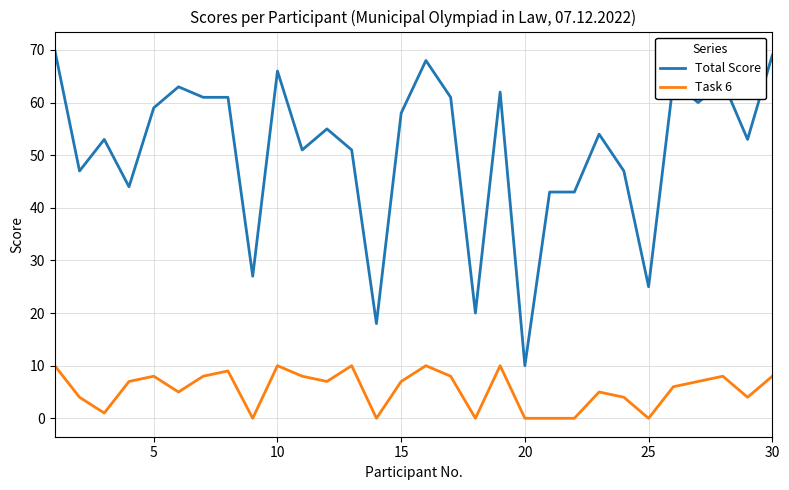

What is the sum of all Task 6 values?

164